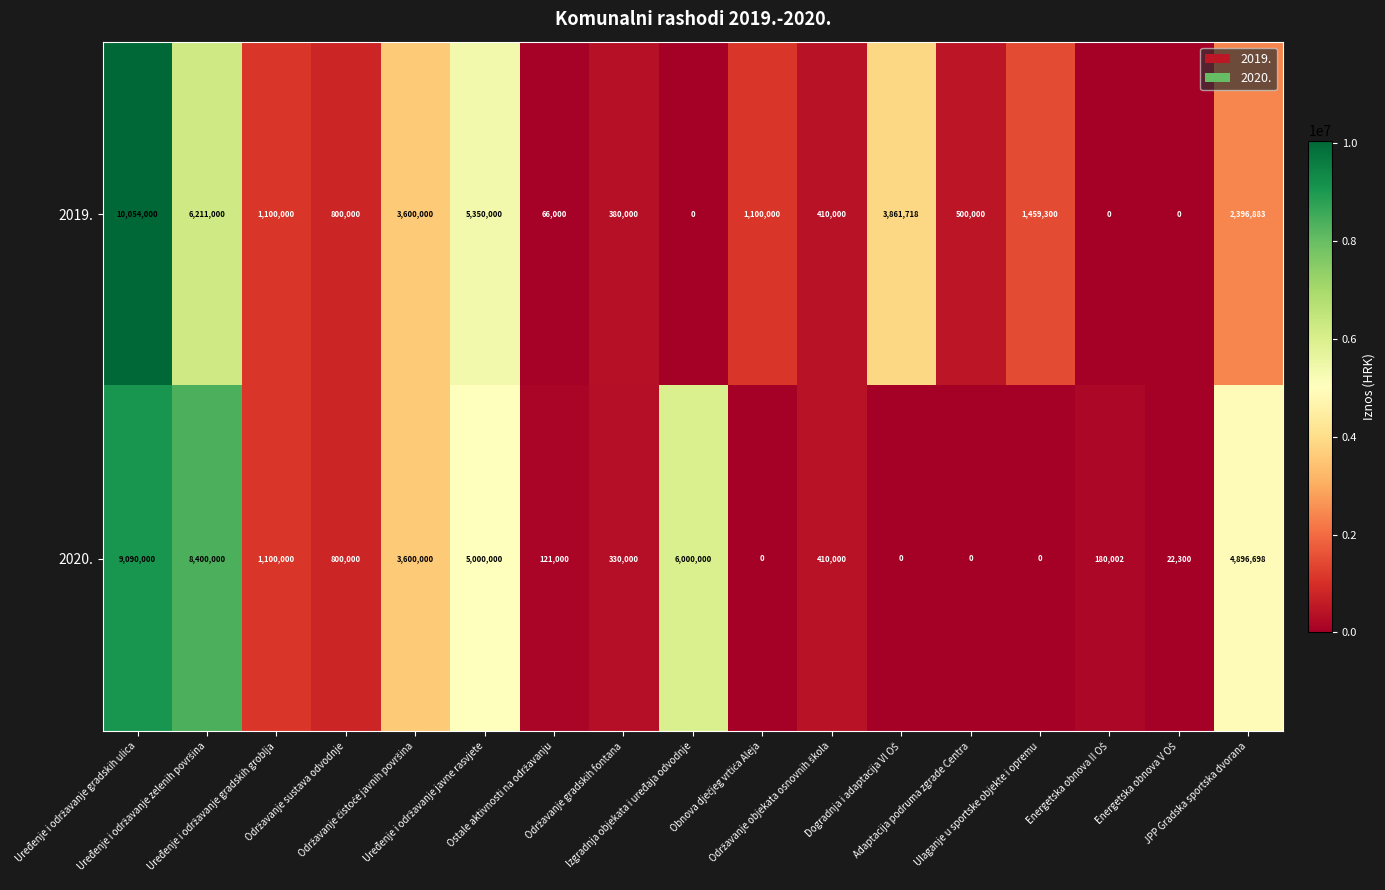

Count the number of categories in the chart.

17